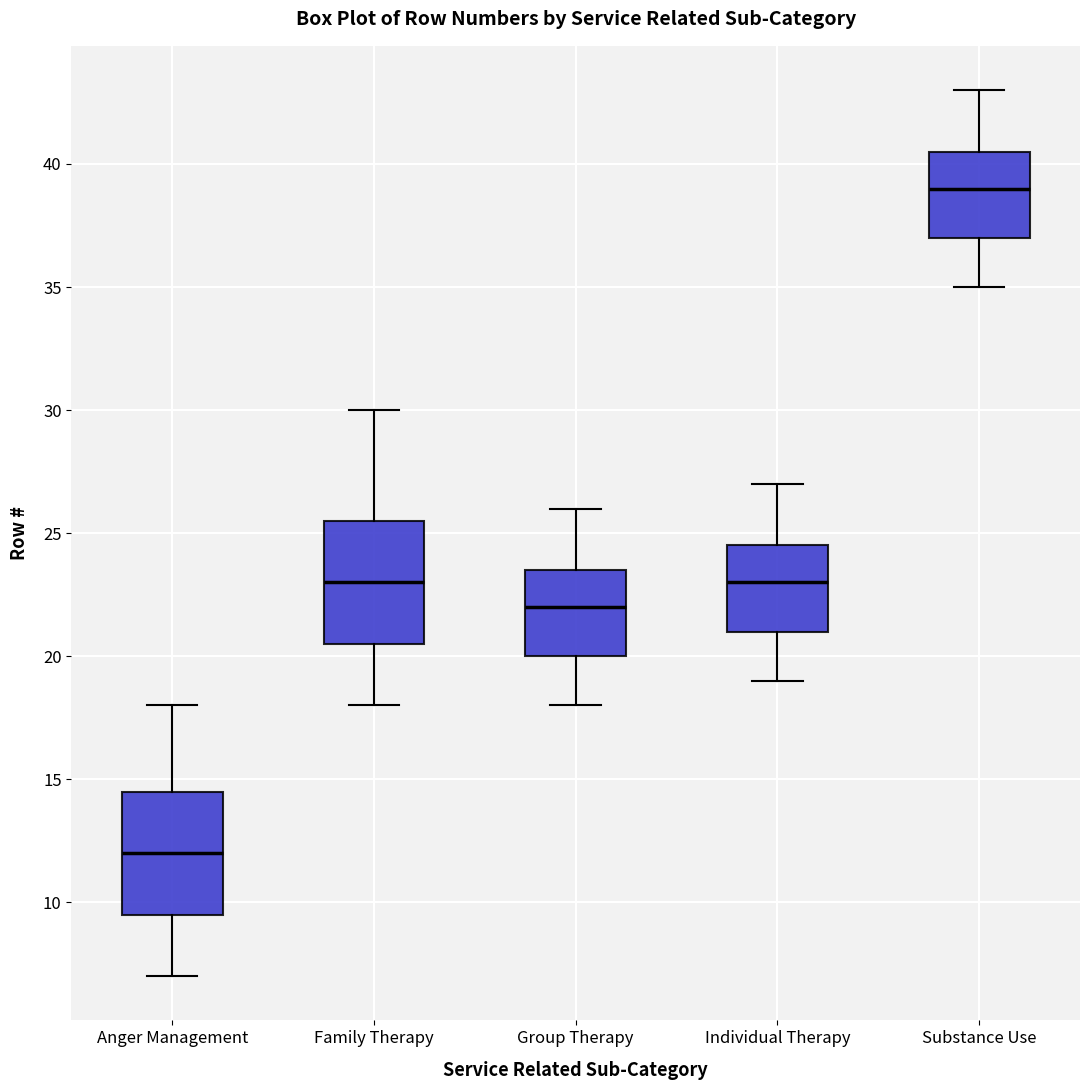

Reading left to right, transcribe this box plot: for each box, give where its median line is, the range the box spans, and where its two whiskers end, as read against the y-axis. The values are not printed on the chart, so give them approximately, as read against the axis.

Anger Management: median 12.0, box 9.5 to 14.5, whiskers 7.0 to 18.0
Family Therapy: median 23.0, box 20.5 to 25.5, whiskers 18.0 to 30.0
Group Therapy: median 22.0, box 20.0 to 23.5, whiskers 18.0 to 26.0
Individual Therapy: median 23.0, box 21.0 to 24.5, whiskers 19.0 to 27.0
Substance Use: median 39.0, box 37.0 to 40.5, whiskers 35.0 to 43.0